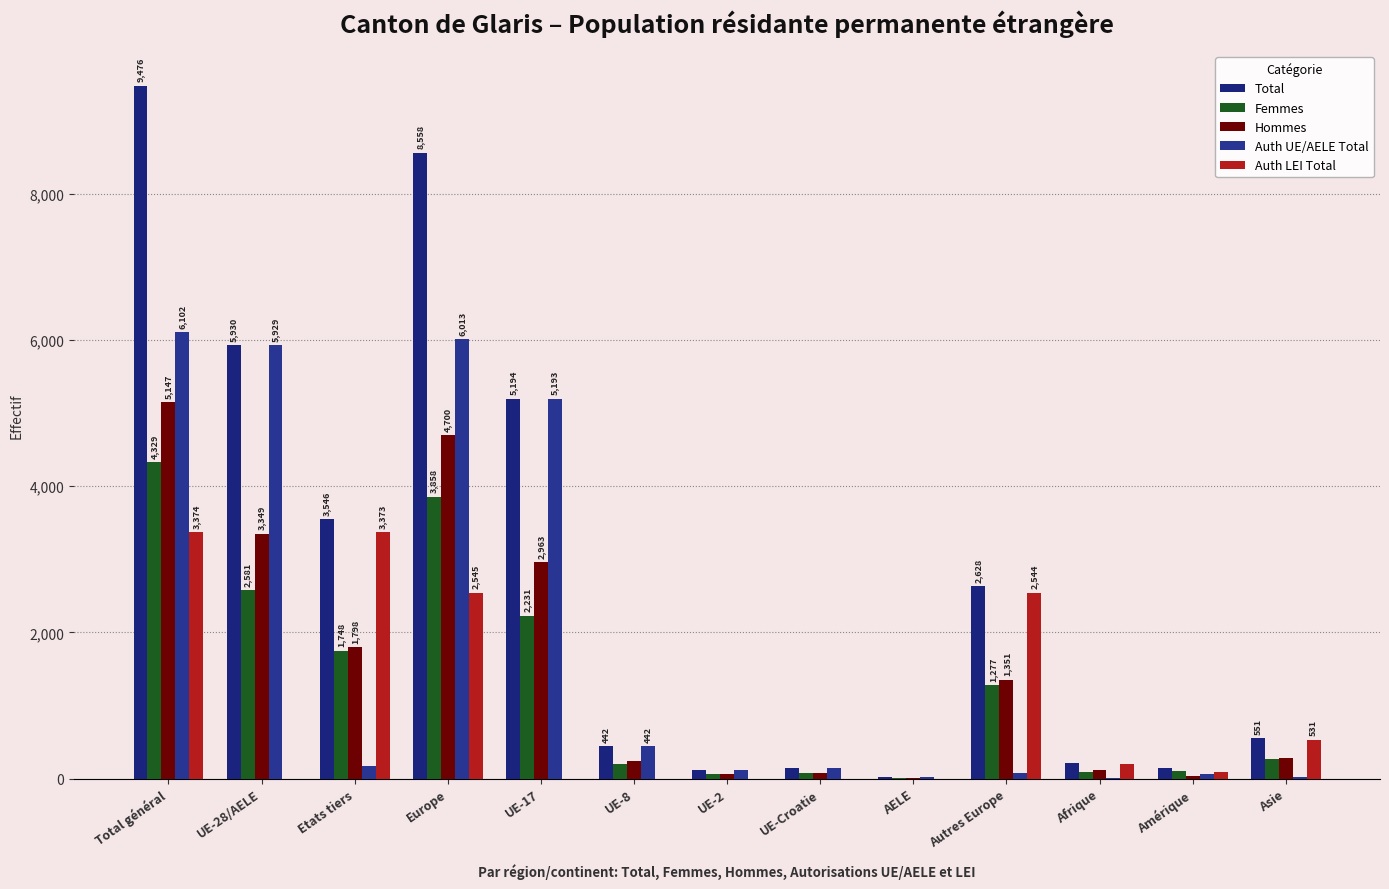

How many data points does each series have?

13